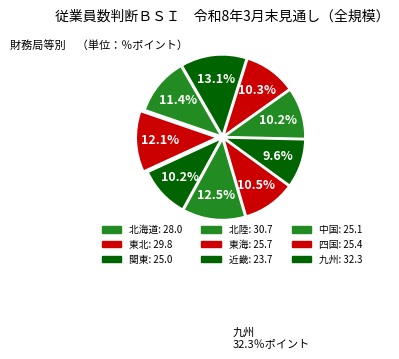

The 東海 slice represents 1% of the pie. True or false?

False